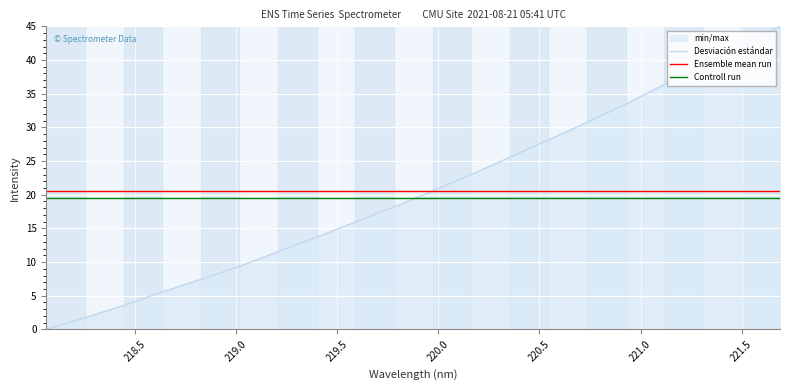

How many data points in Desviación estándar are less than 20?

10